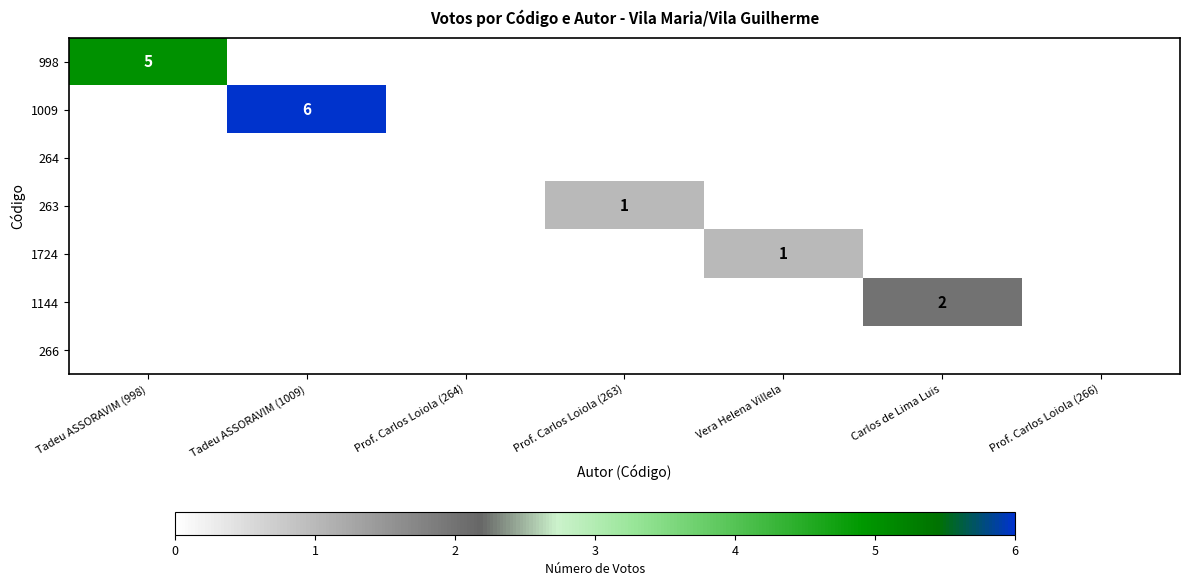

Which series has the largest total across all categories?

1009